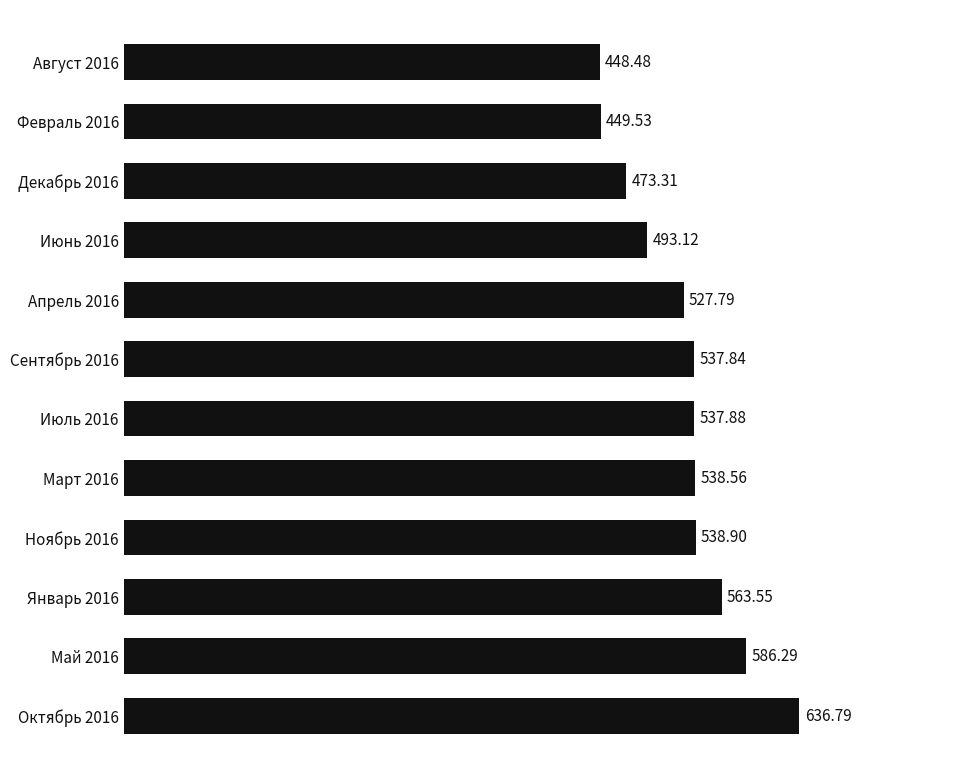

List the labels in order of value, smallest first.

Август 2016, Февраль 2016, Декабрь 2016, Июнь 2016, Апрель 2016, Сентябрь 2016, Июль 2016, Март 2016, Ноябрь 2016, Январь 2016, Май 2016, Октябрь 2016